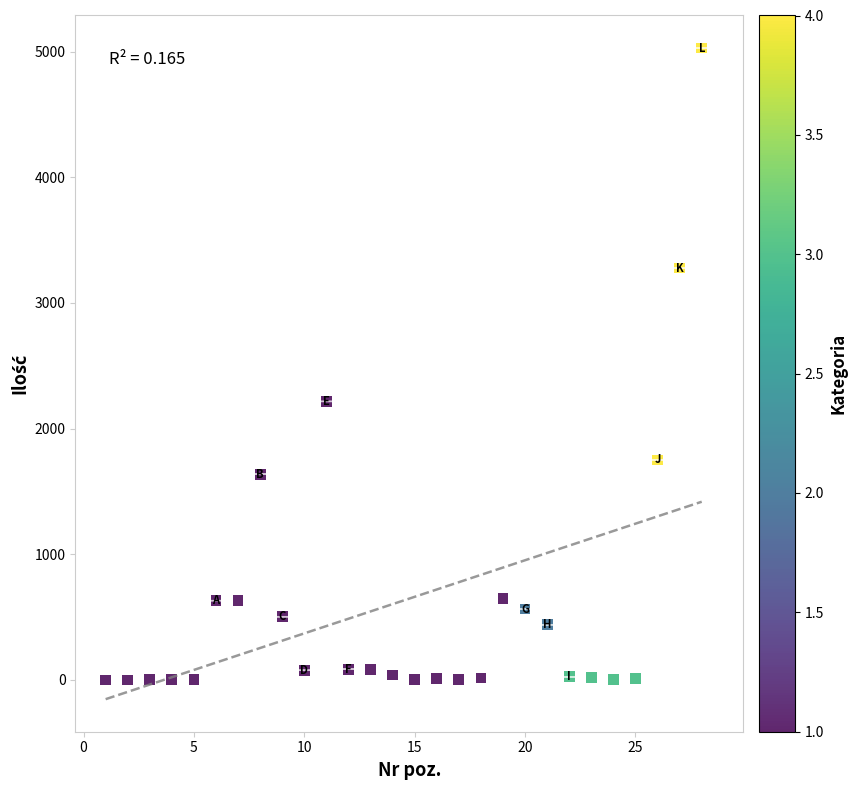

What is the range of Y values (max minus min)?

5027.0